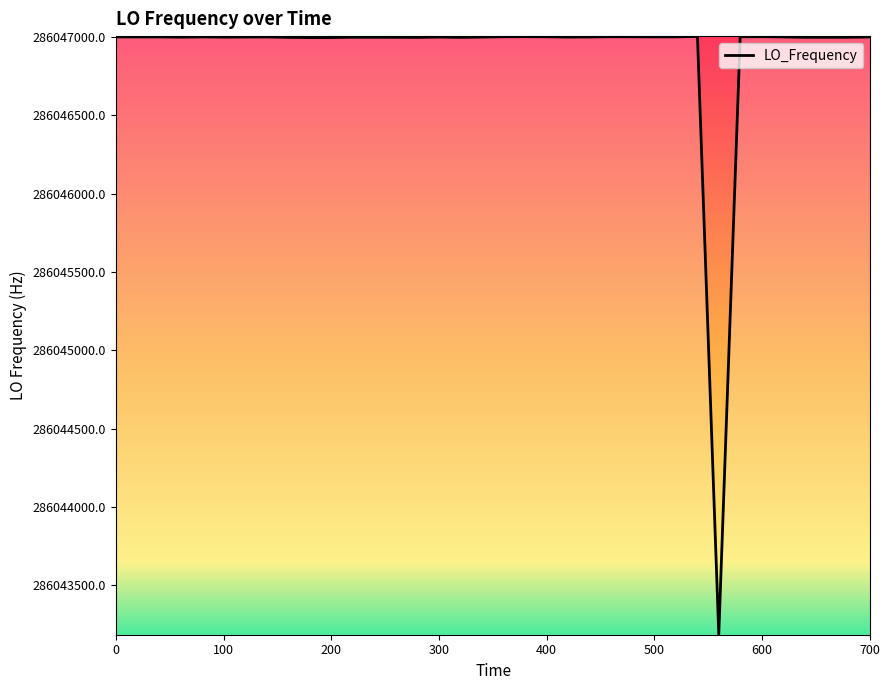

What is the difference between the maximum and minimum values?

3816.6